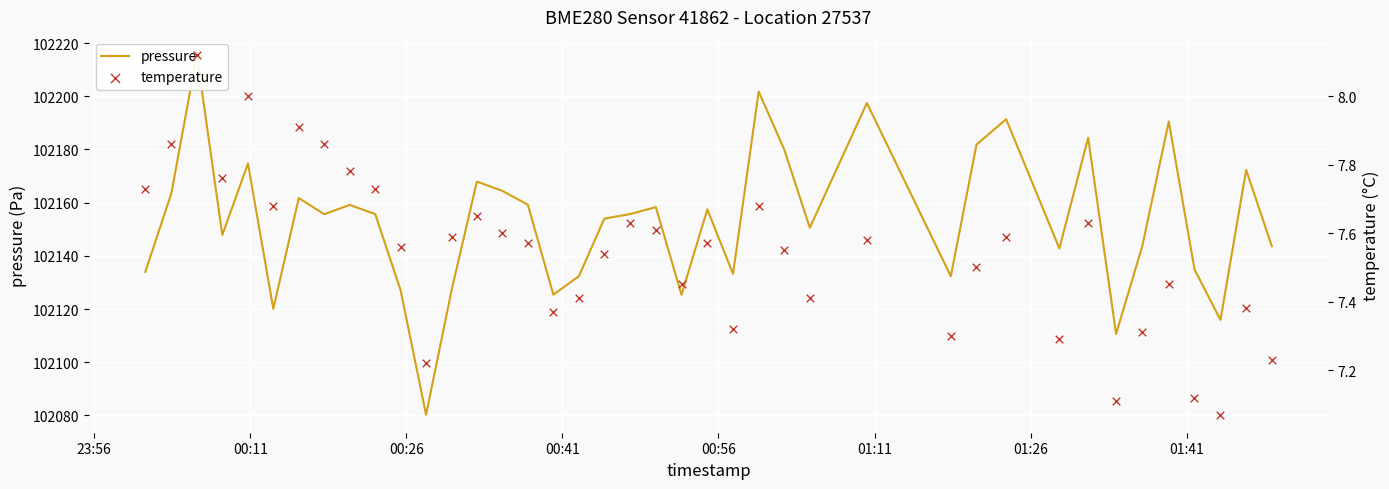

Which series has the widest spread of Y values?

pressure